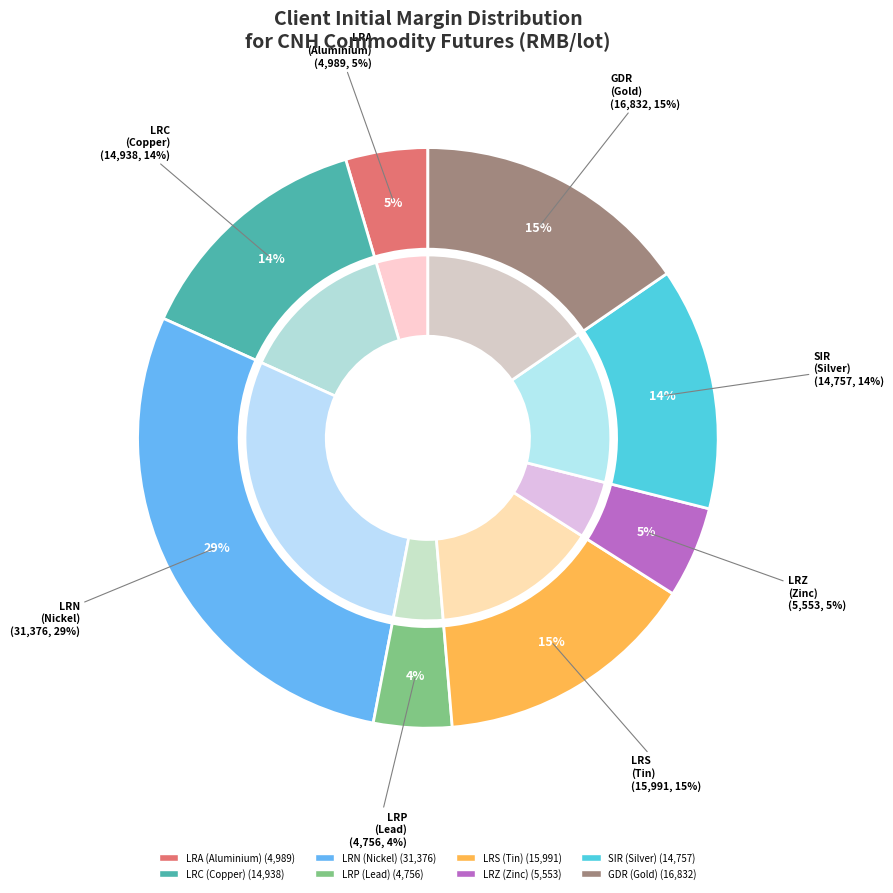

To the nearest percent, what portion does CNH London Lead Mini Futures represent?

4%